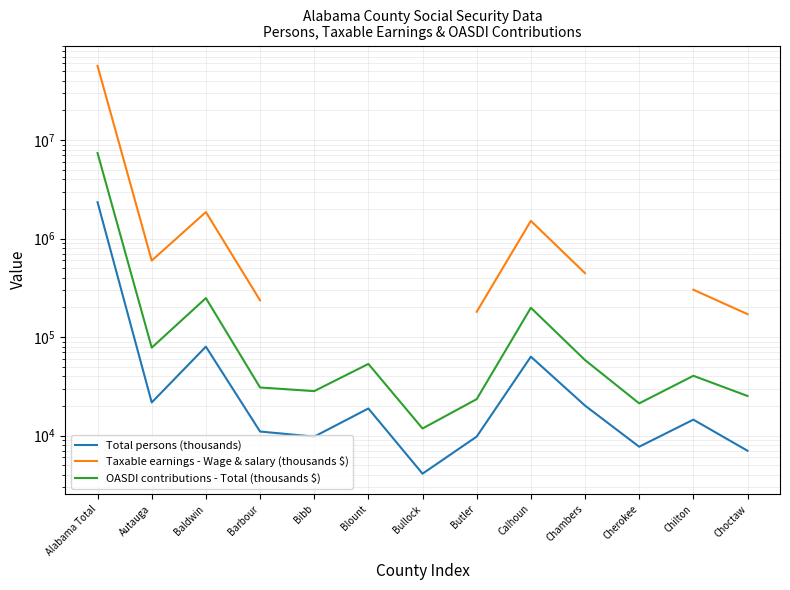

Where does the Total persons (thousands) series first go above 14526?

Alabama Total